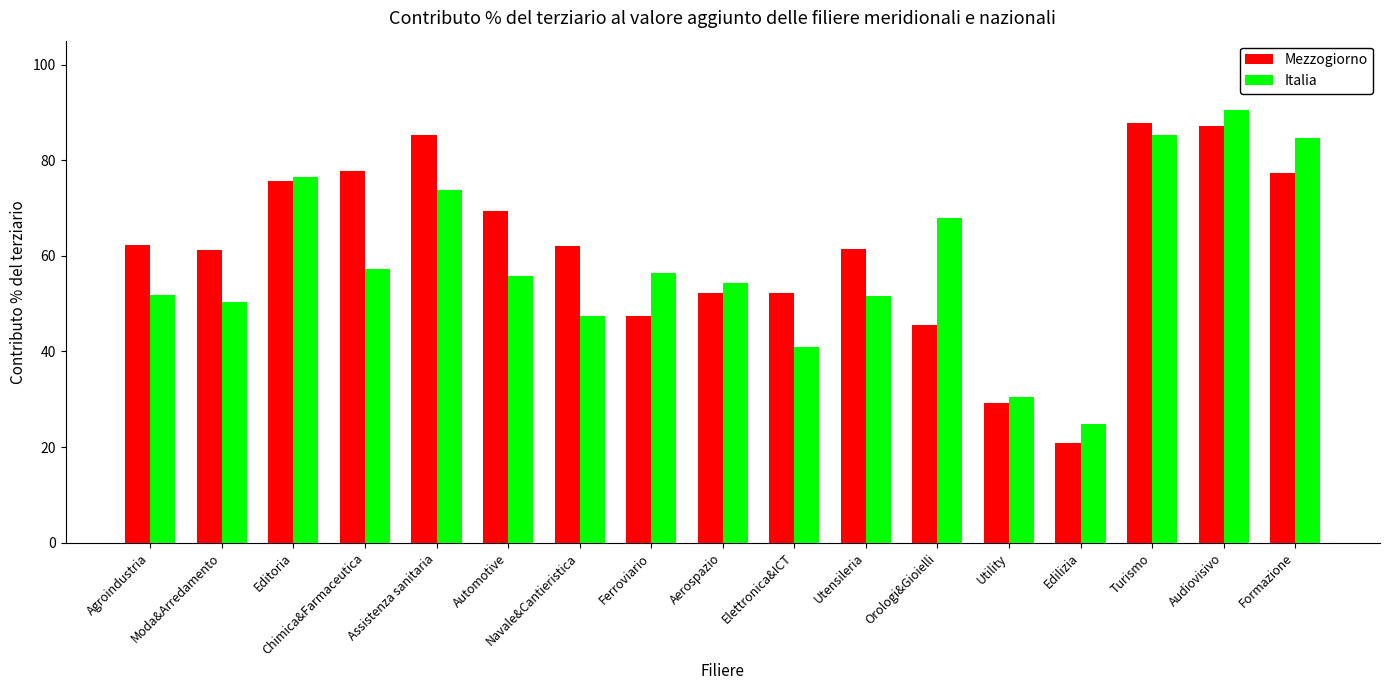

At which category is the sum across all series the highest?

Audiovisivo